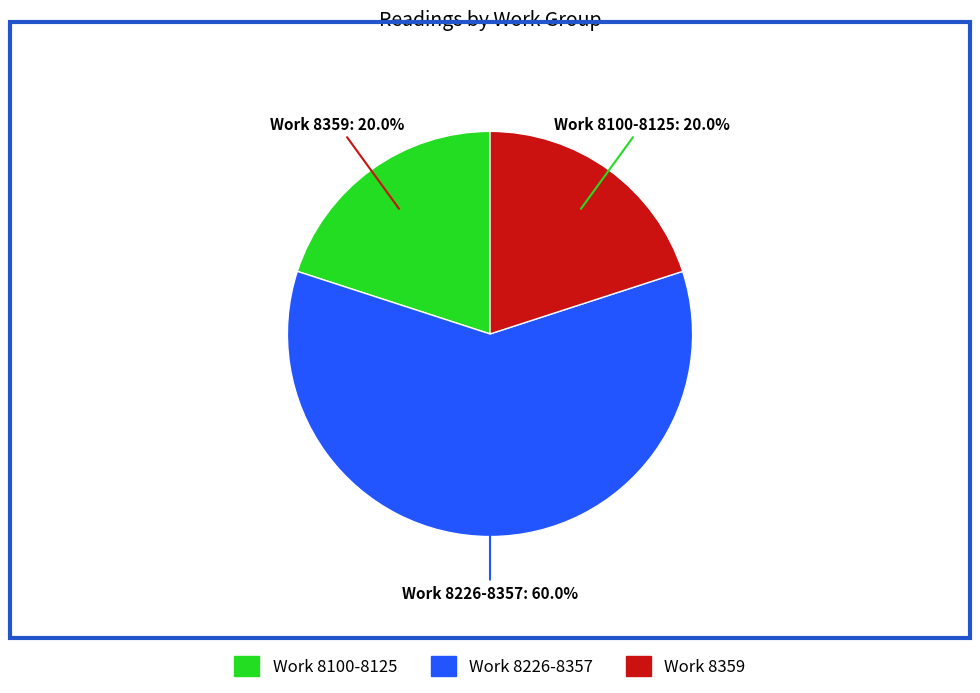

Is there any slice that represents more than half of the pie?

Yes